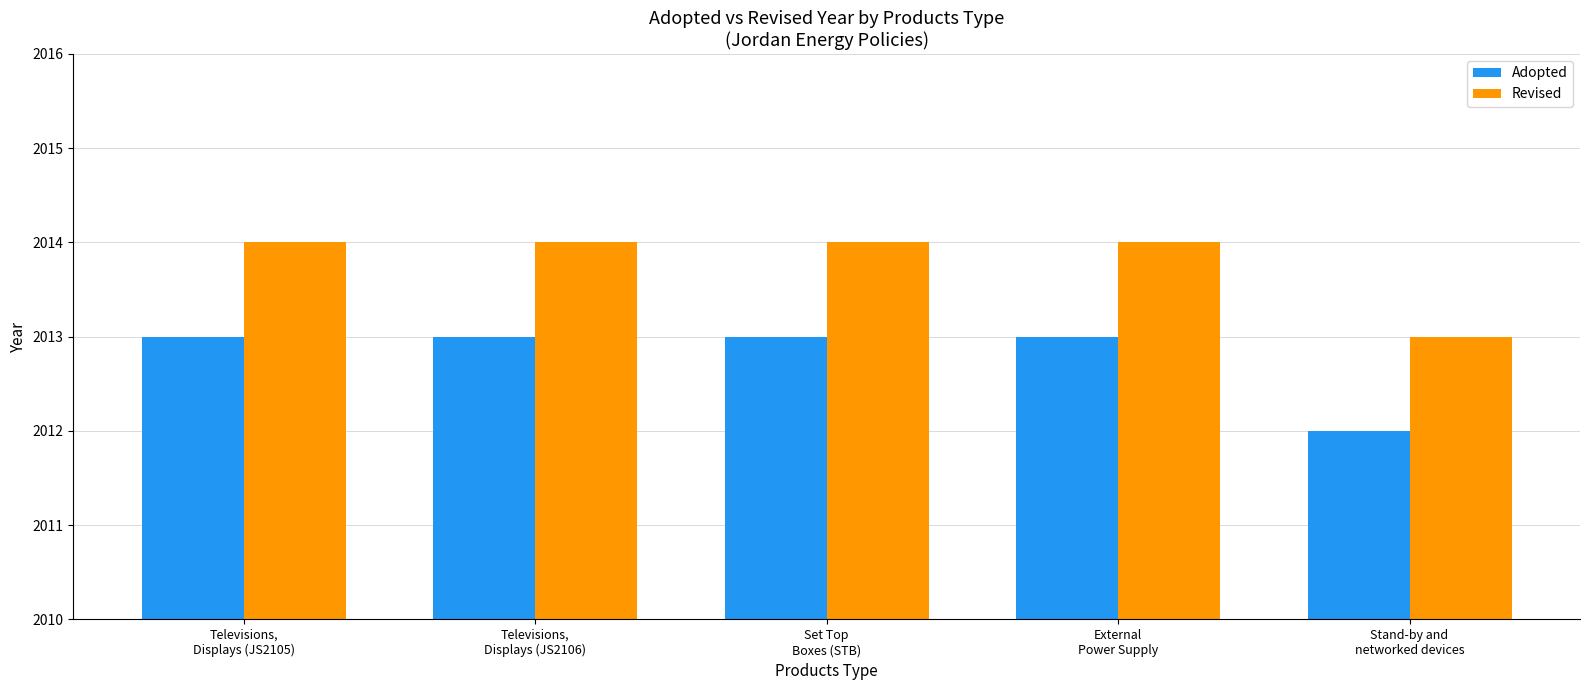

The value of Adopted at Televisions,
Displays (JS2106) is 2013. True or false?

True